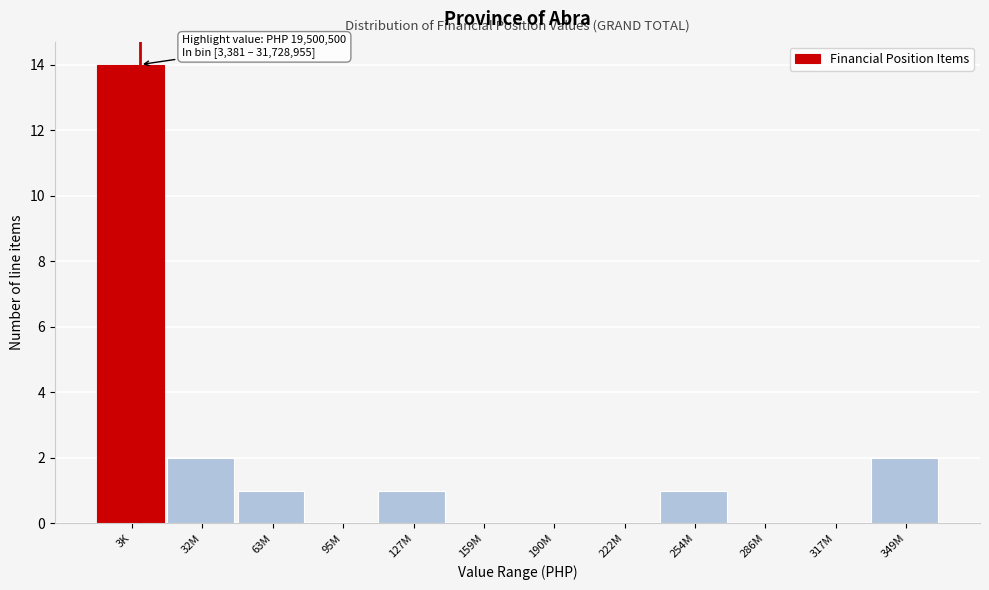

Reading right to left, what are all the values shown in this chart?

349M=2	317M=0	286M=0	254M=1	222M=0	190M=0	159M=0	127M=1	95M=0	63M=1	32M=2	3K=14